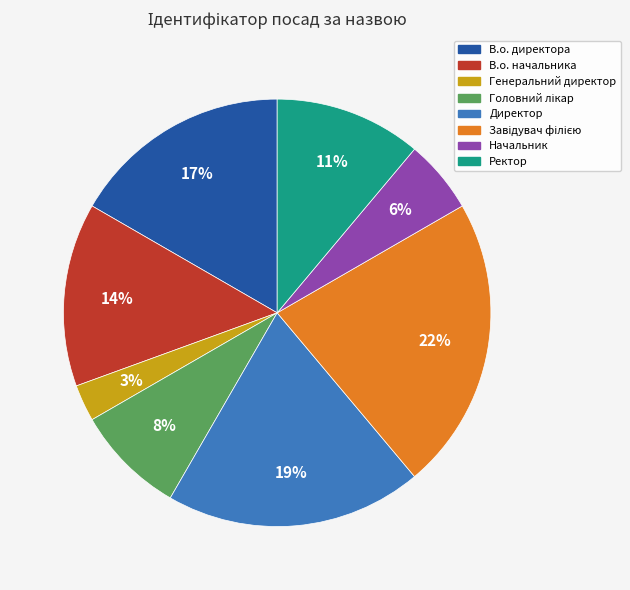

To the nearest percent, what portion does Директор represent?

19%